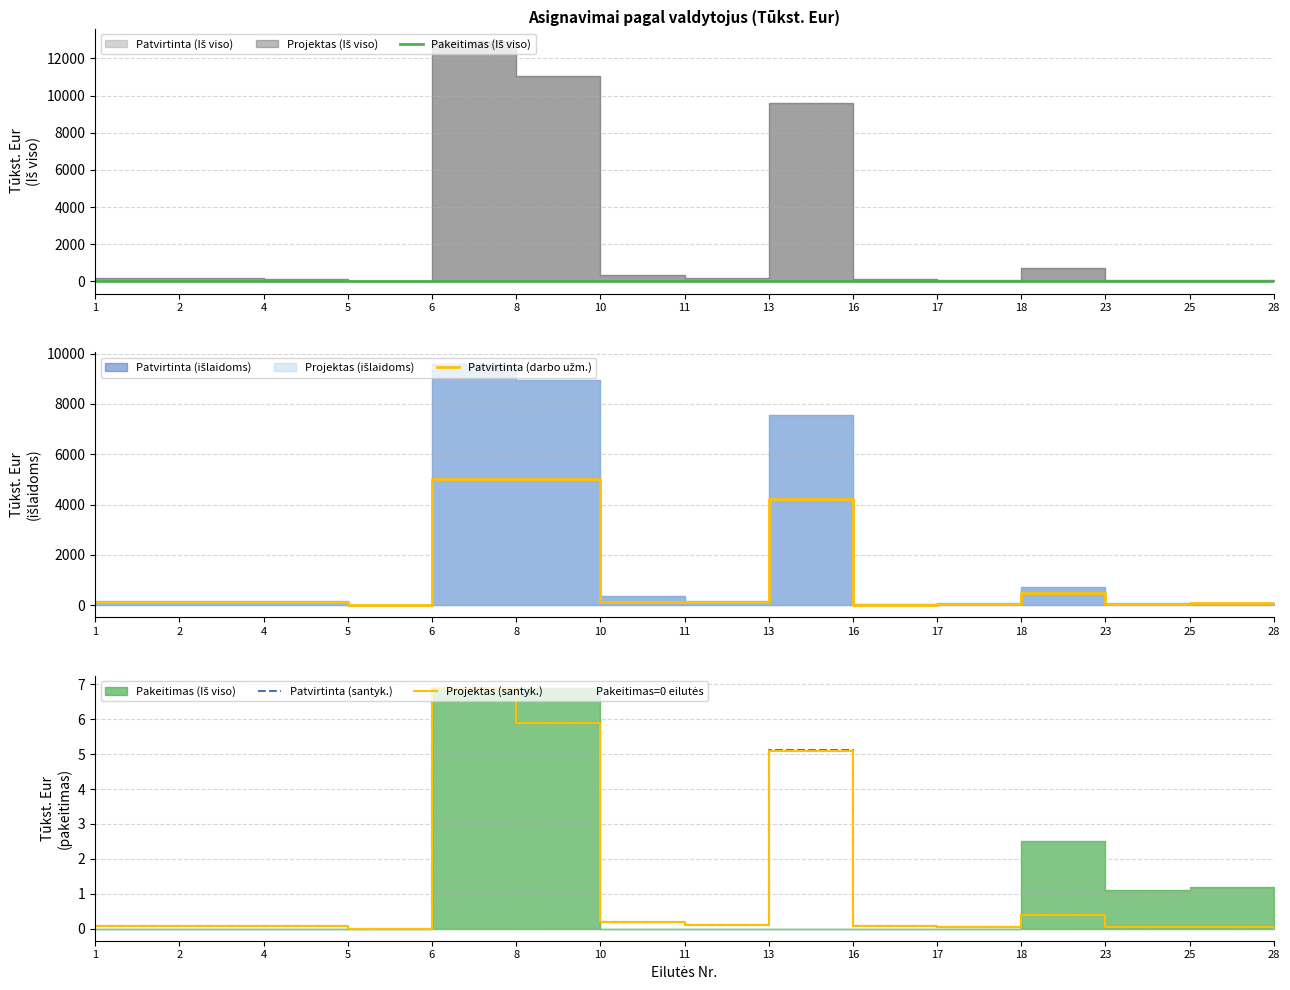

At which category is the sum across all series the highest?

6